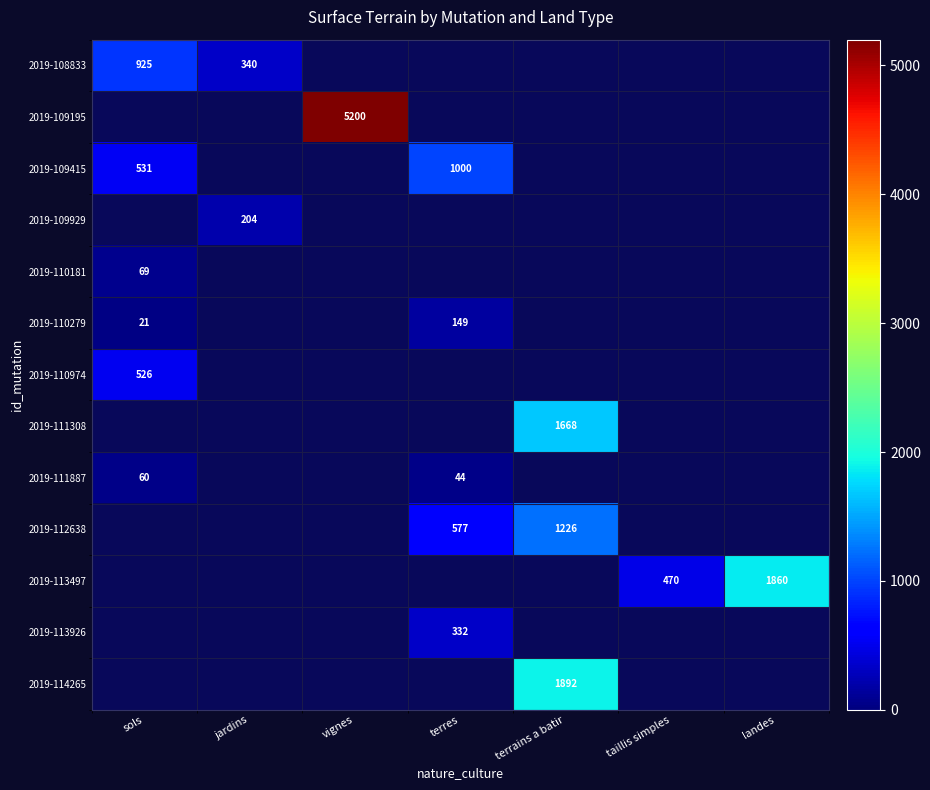

How many series are shown in this chart?

13